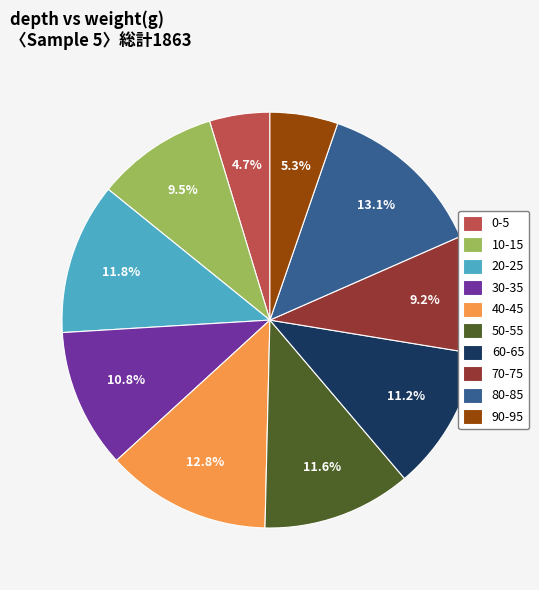

Count the number of slices in the pie.

10